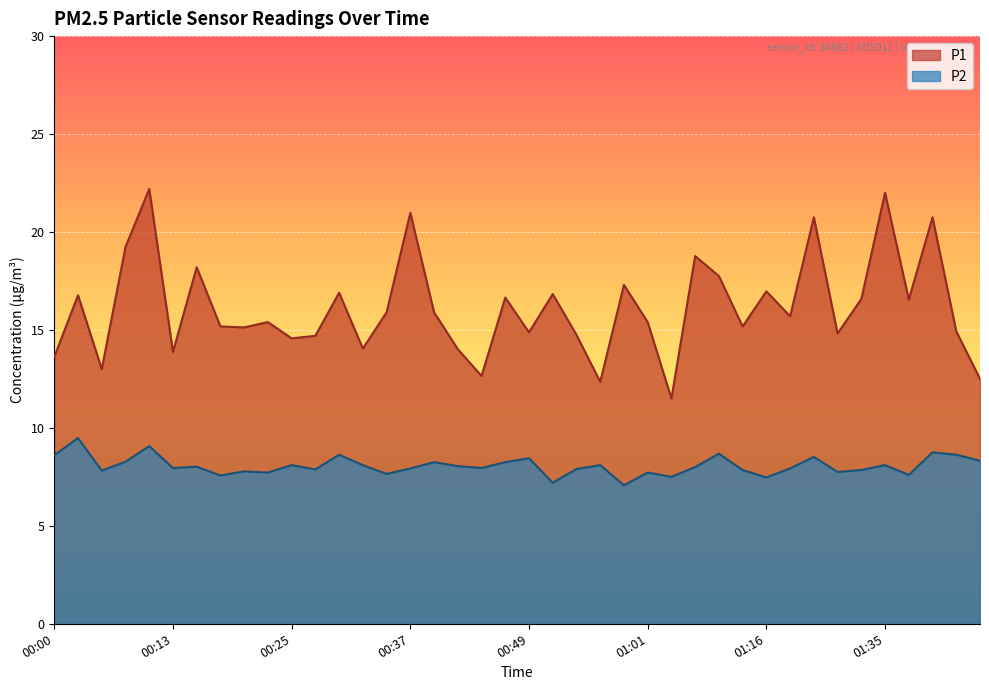

What is the label of the 33rd point from the left?

01:22